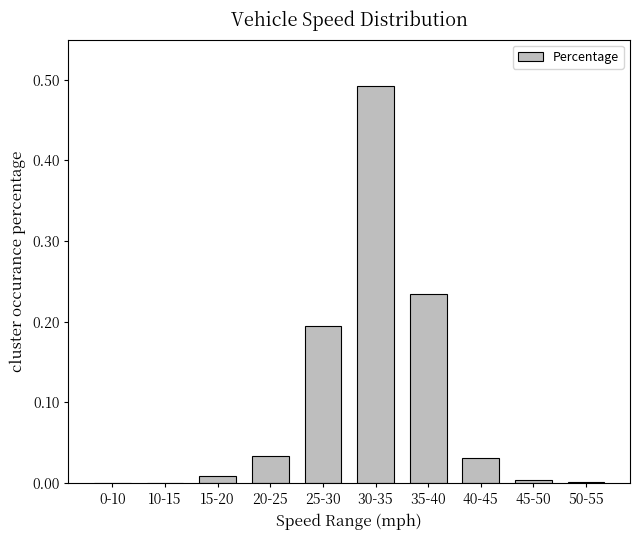

How many distinct data groups are displayed?

1